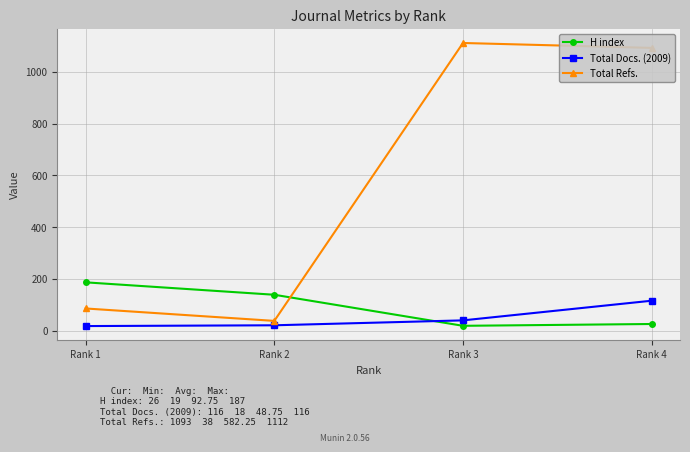

Is the value of Total Refs. at Rank 4 greater than the value of H index at Rank 1?

Yes